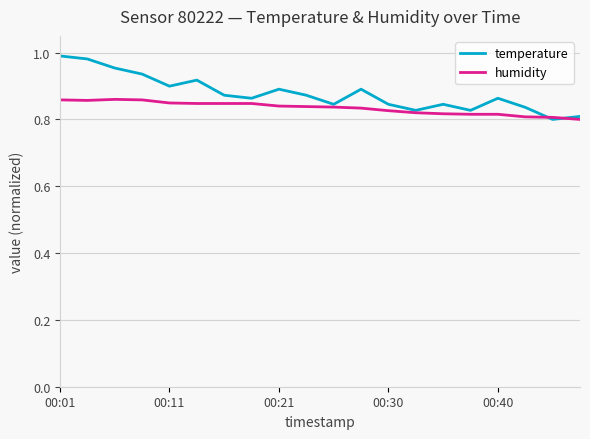

Which series has the largest total across all categories?

temperature